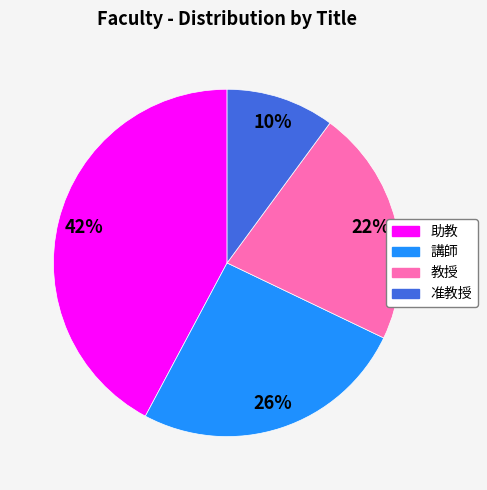

True or false: 助教 accounts for 42% of the total.

True